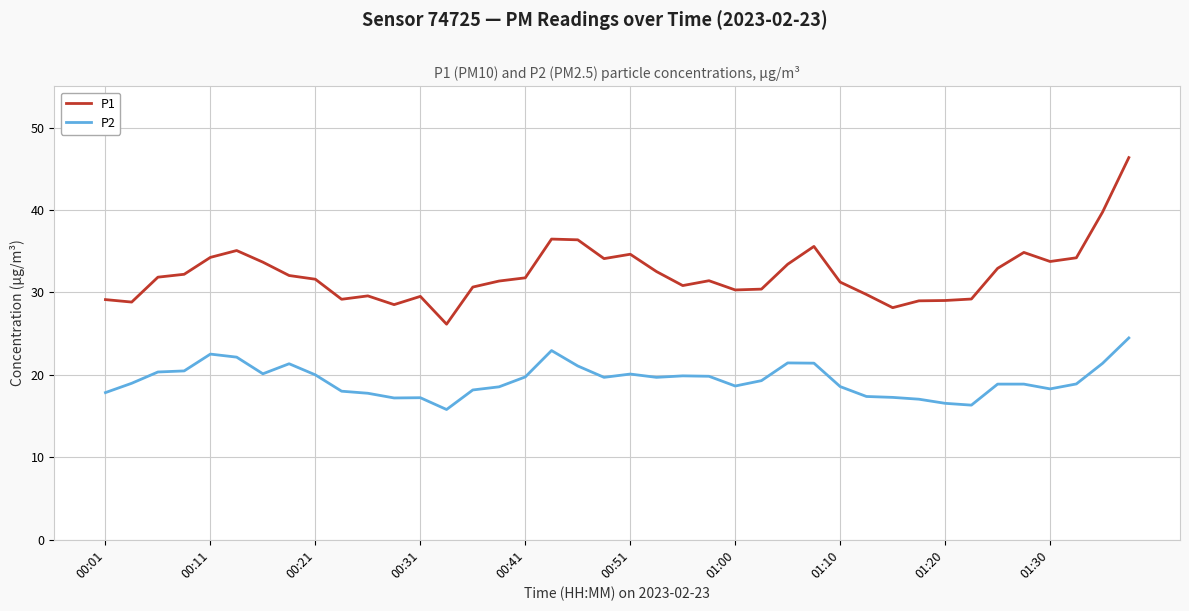

Which series has the largest total across all categories?

P1